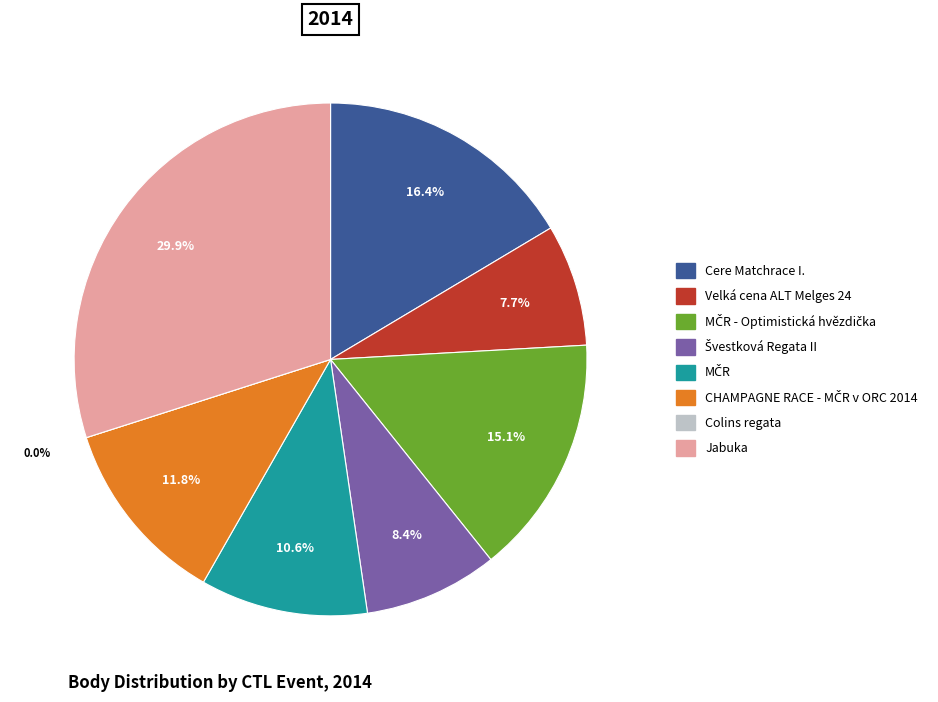

Is there a majority slice in this chart?

No